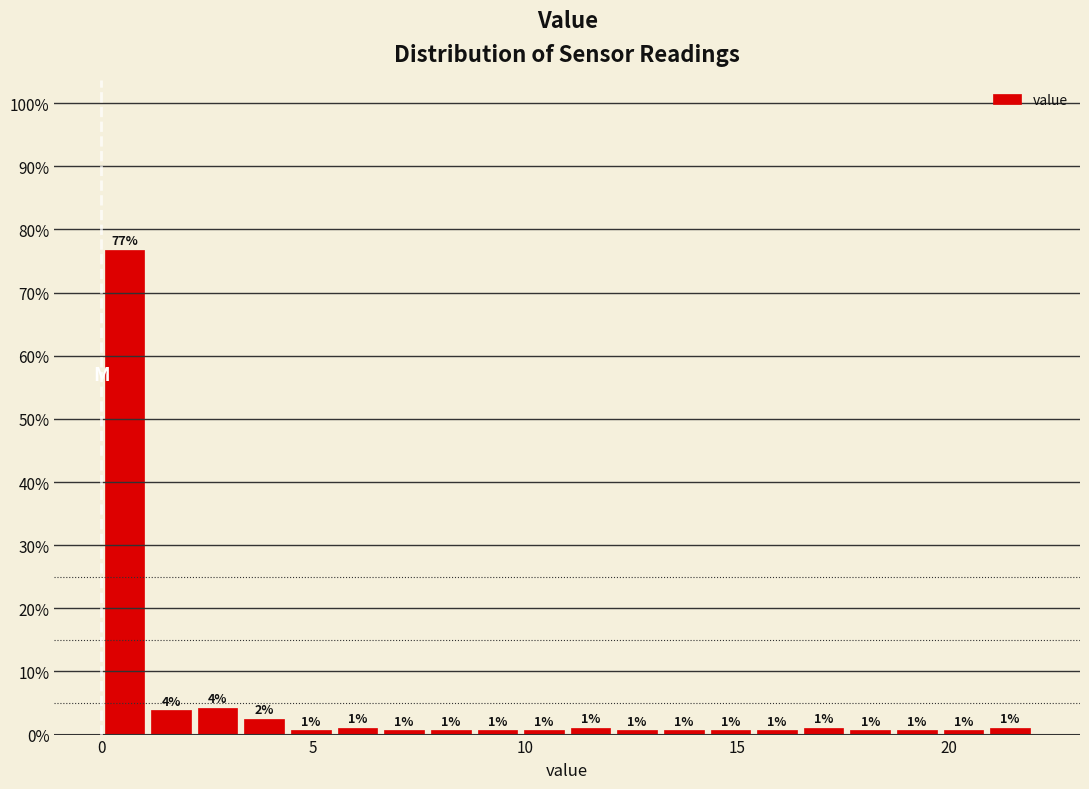

Read against the x-axis, roughly where is the centre of the tallest bar?

0.5